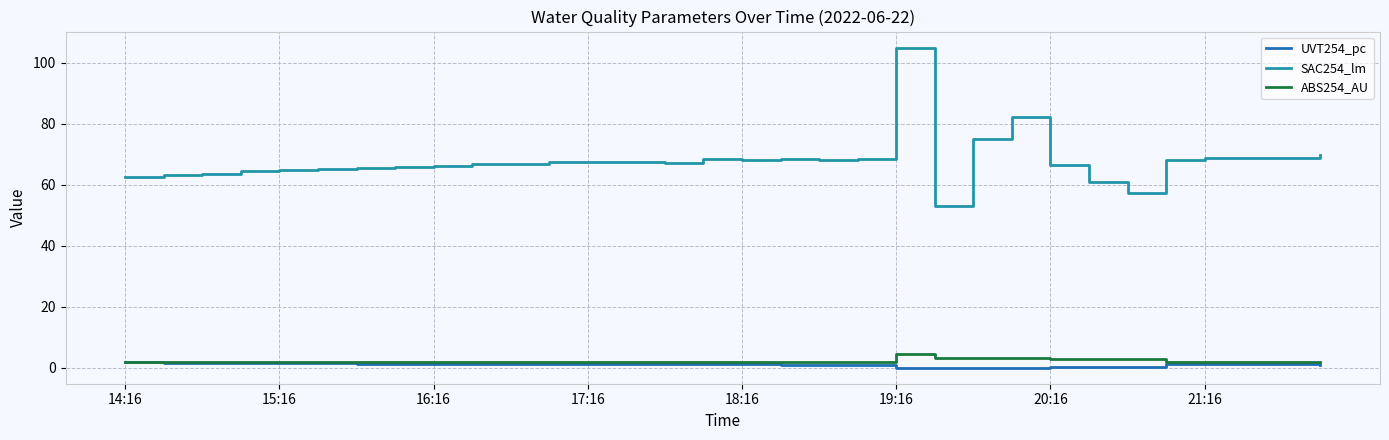

Which series has the largest total across all categories?

SAC254_lm